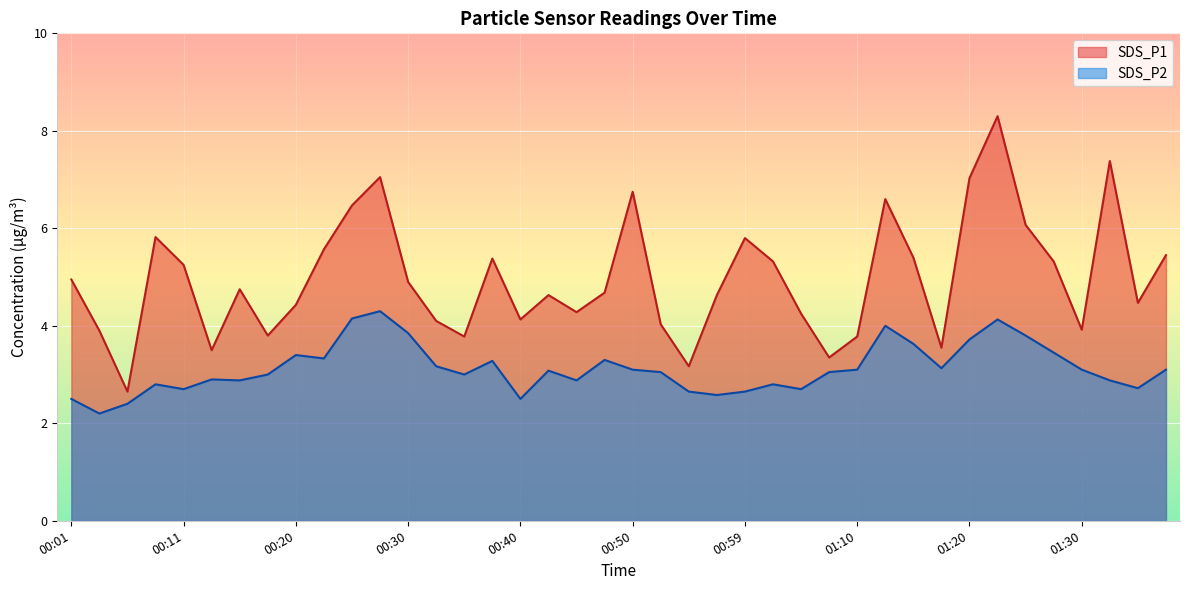

True or false: SDS_P2 and SDS_P1 cross at least once.

False